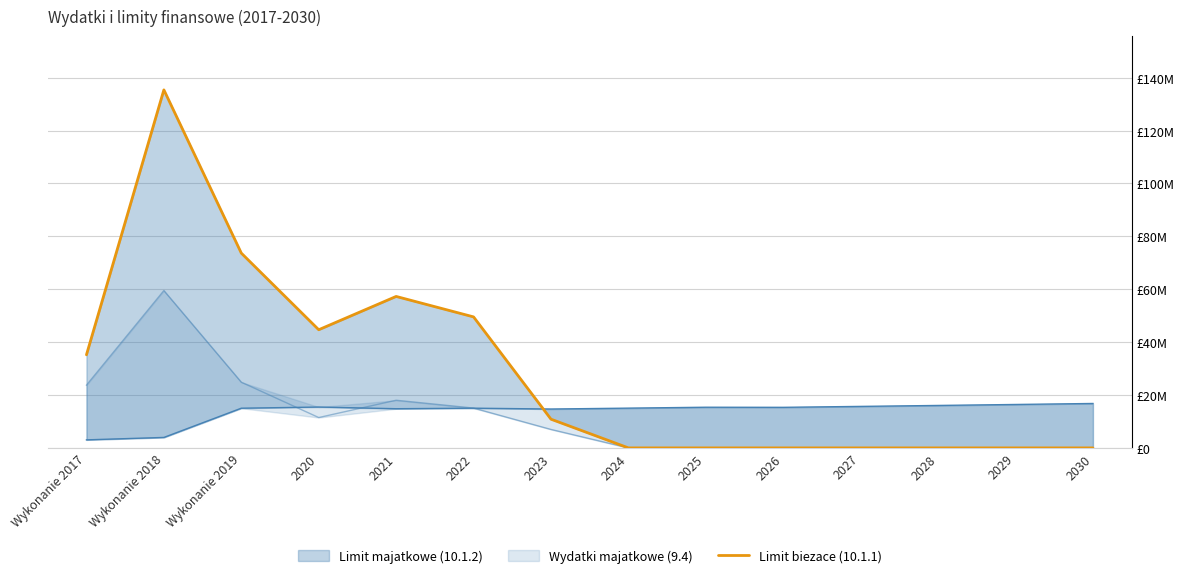

Reading right to left, list all the values displayed in this chart.

2030=0.0	2029=0.0	2028=0.0	2027=0.0	2026=0.0	2025=0.0	2024=0.0	2023=10856416.0	2022=49537987.5	2021=57275128.0	2020=44685499.3	Wykonanie 2019=73660591.3	Wykonanie 2018=135386939.8	Wykonanie 2017=35205747.6